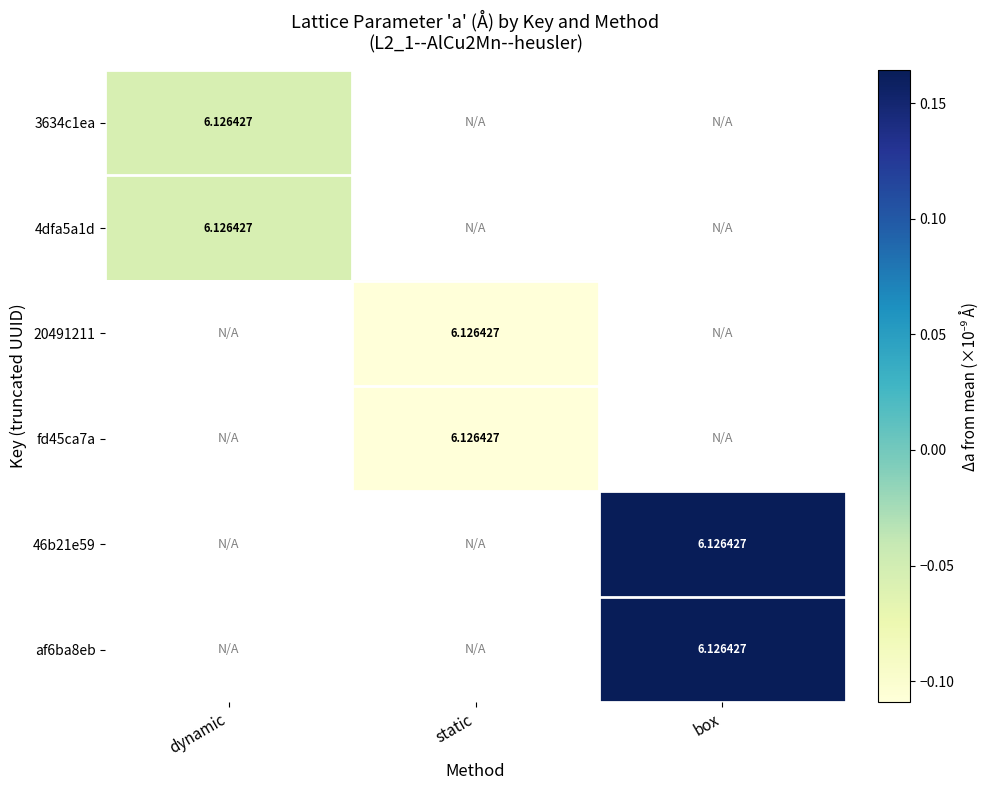

What is the maximum value shown in the chart?

0.2